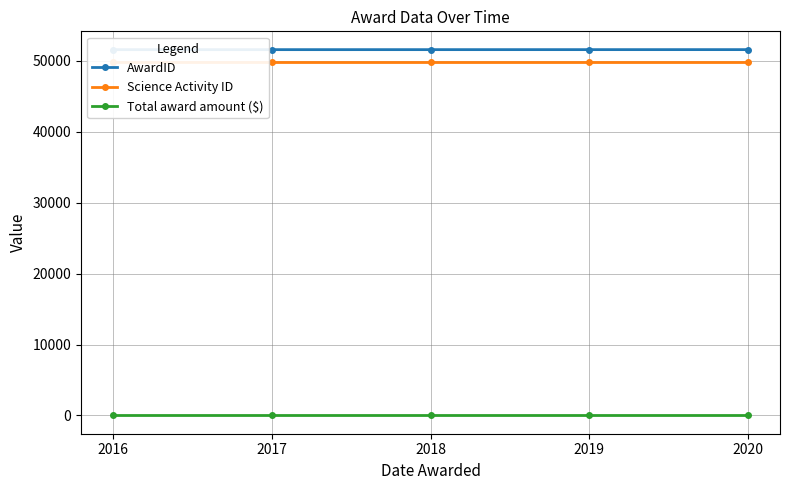

Reading right to left, list all the values displayed in this chart.

AwardID: 51594	51593	51592	51591	51590
Science Activity ID: 49792	49792	49792	49792	49792
Total award amount ($): 0	0	0	0	0